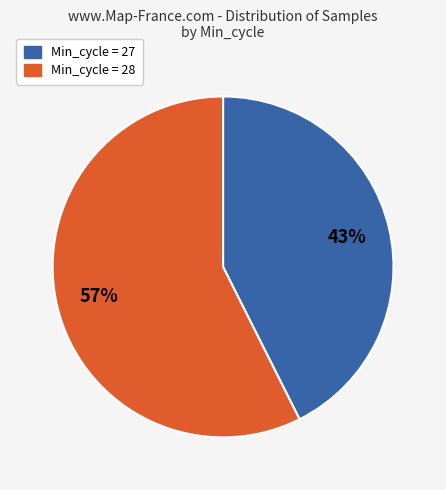

Is there any slice that represents more than half of the pie?

Yes